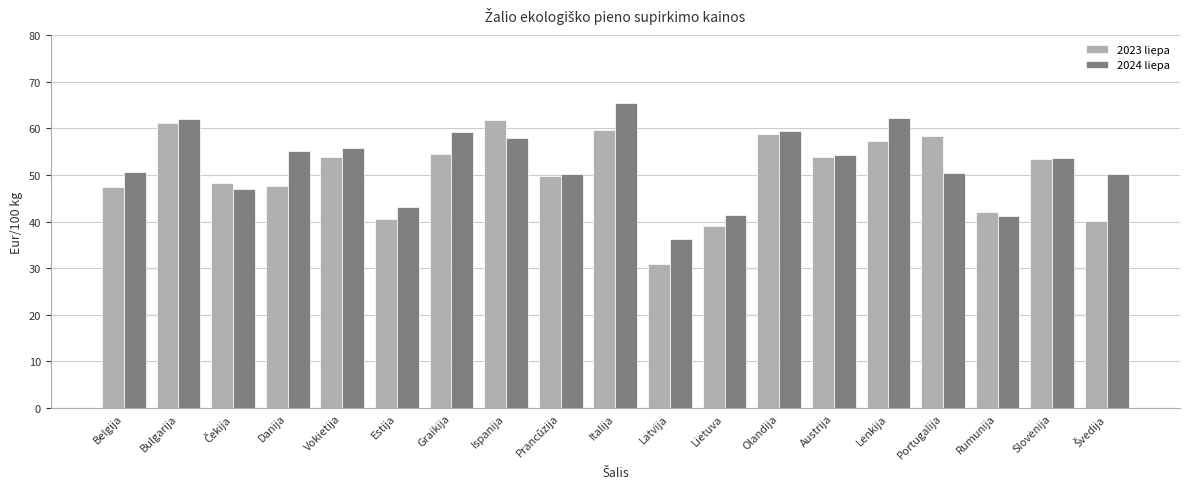

Rank the series by their maximum value, from highest to lowest.

2024 liepa, 2023 liepa